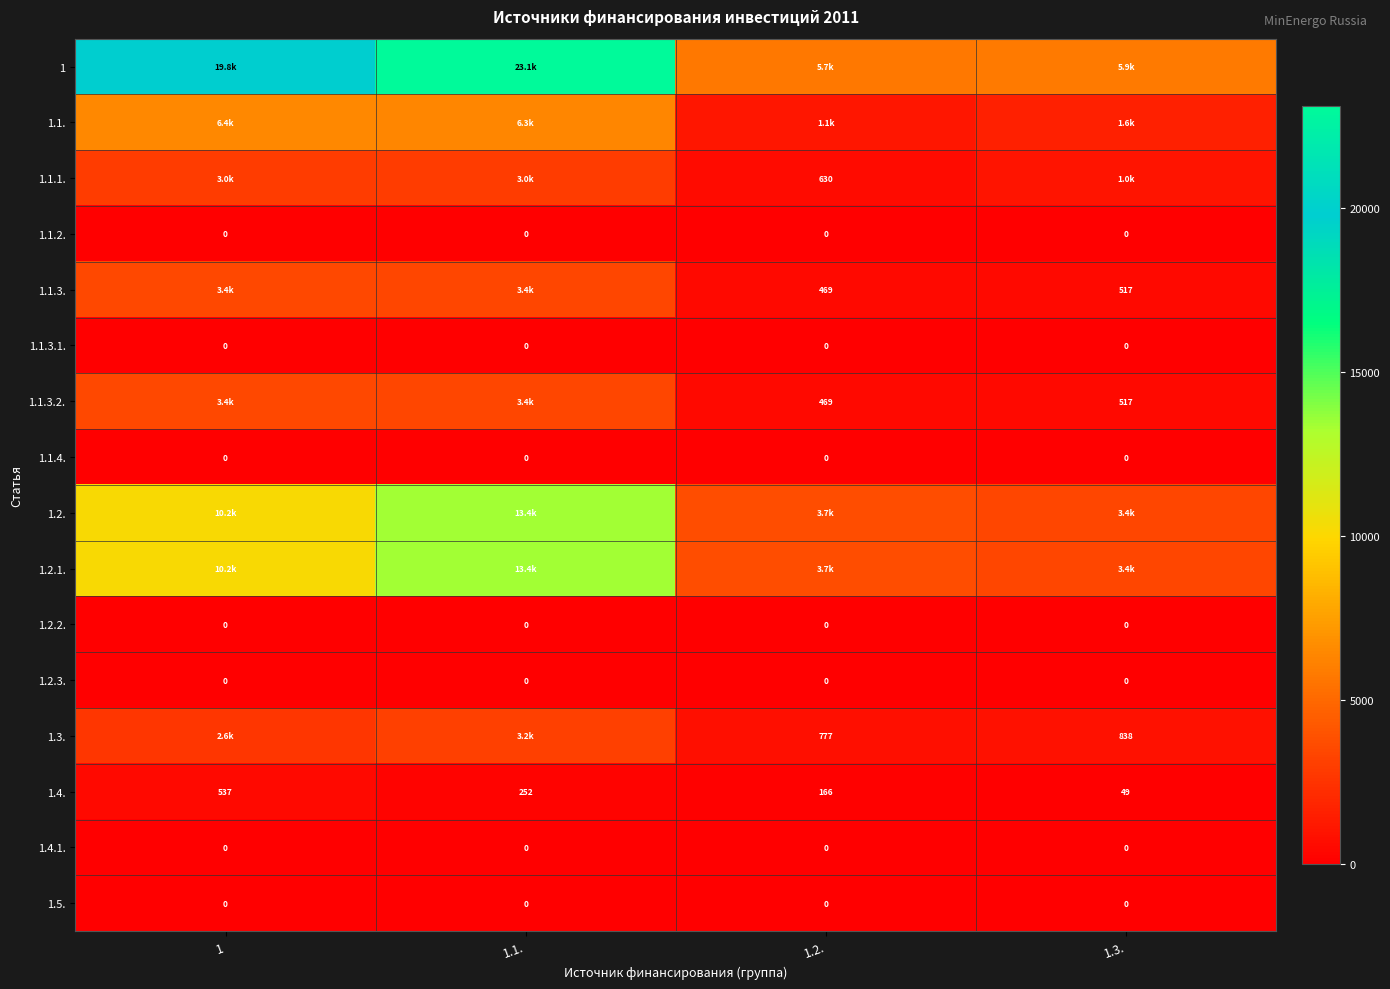

What is the total value across all series at 1.2.?

16771.8